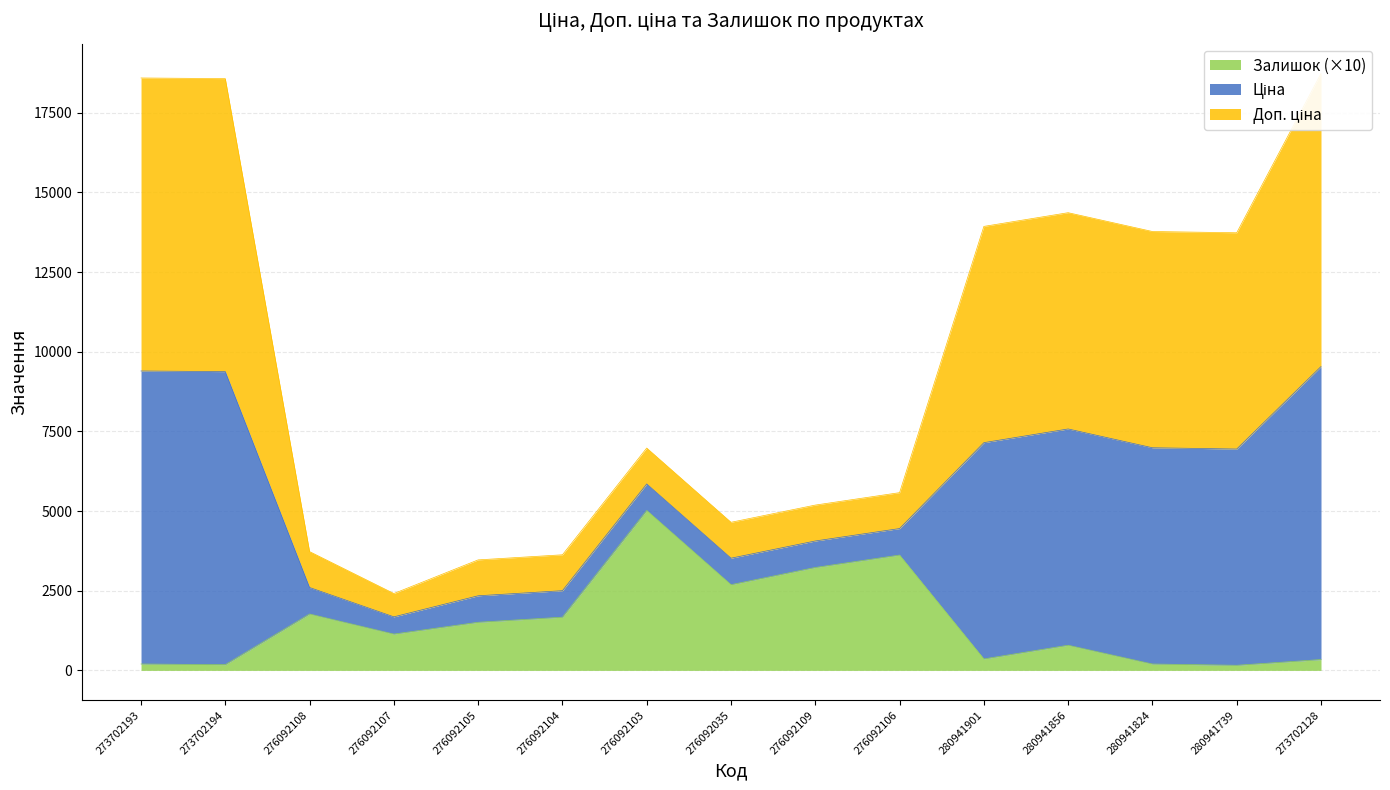

Is it true that Залишок (×10) equals 2915 at 276092108?

False